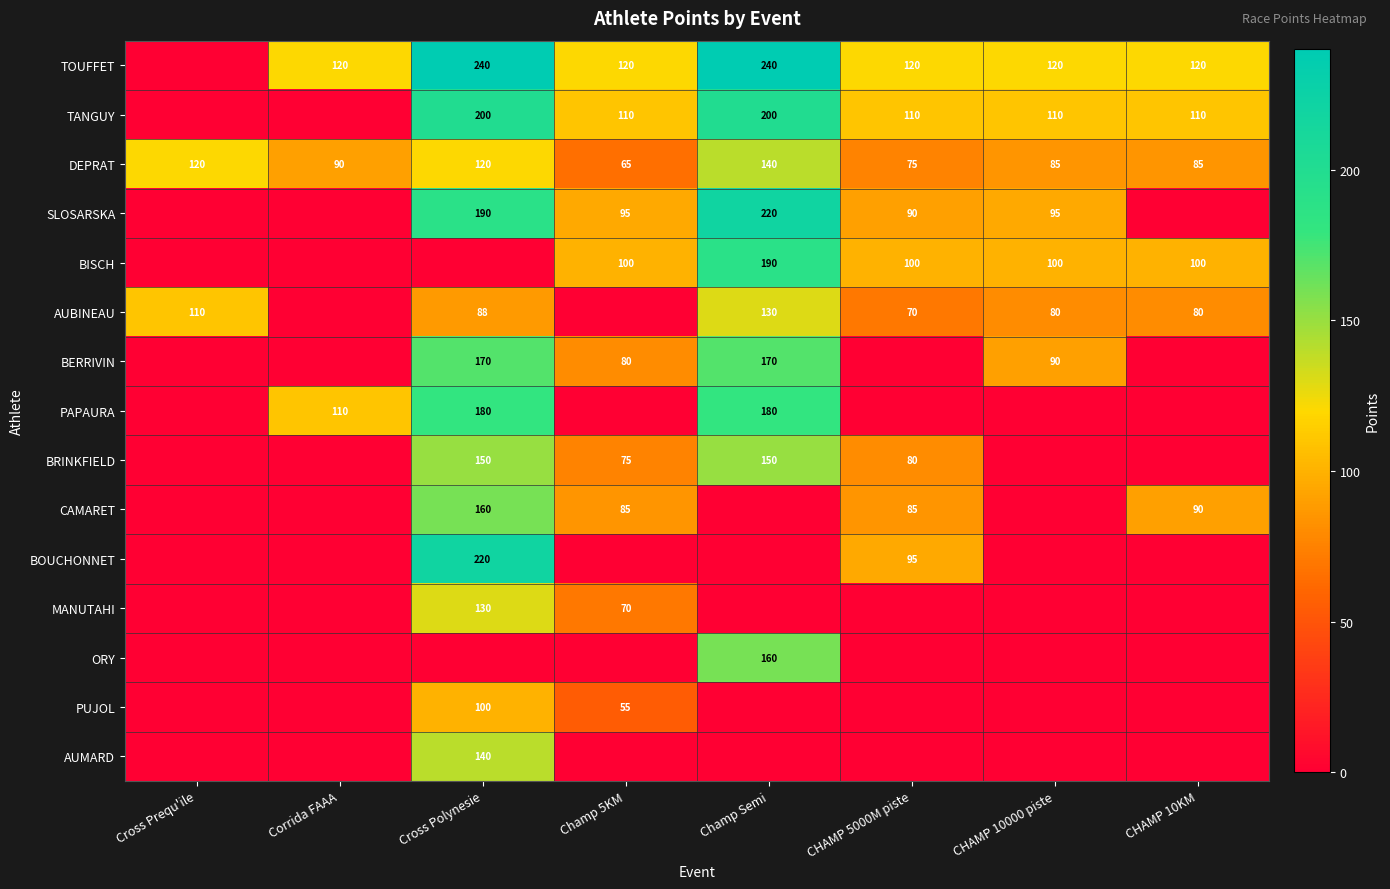

At which label does DEPRAT first exceed 90?

Cross Prequ'ile